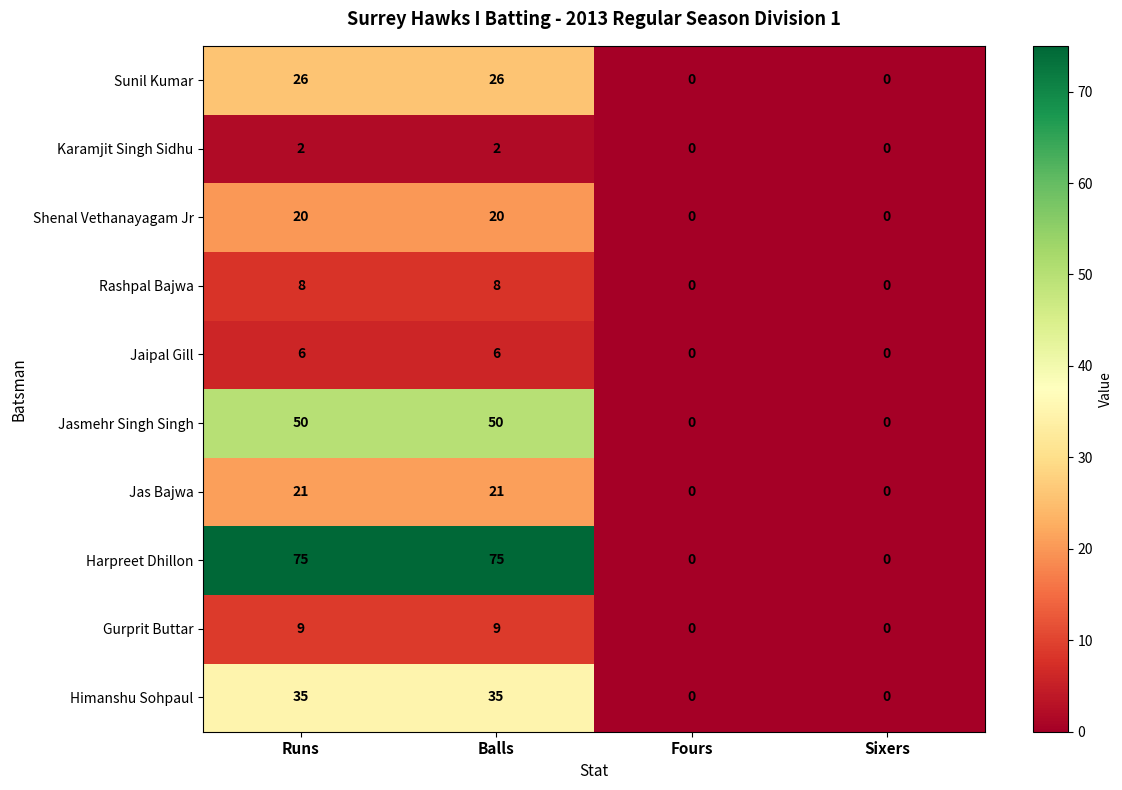

Count the Himanshu Sohpaul values in the range 0 to 35.

4